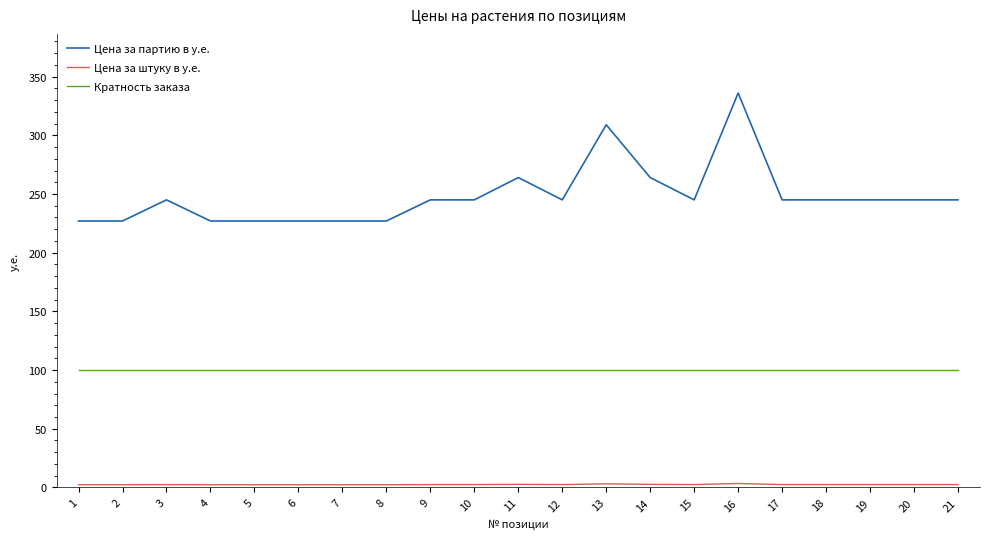

What is the difference between the maximum and minimum values in the Цена за партию в у.е. series?

109.0